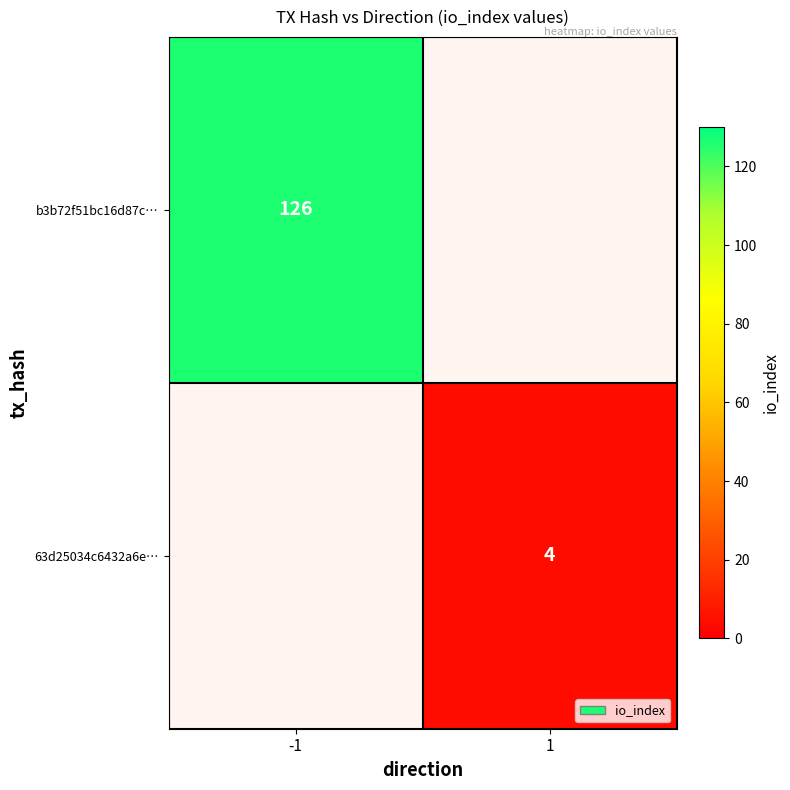

Which series has the largest total across all categories?

b3b72f51bc16d87c…